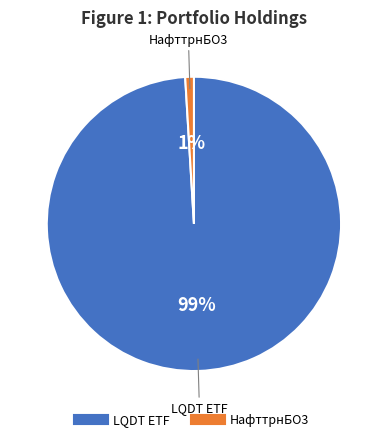

Is there any slice that represents more than half of the pie?

Yes